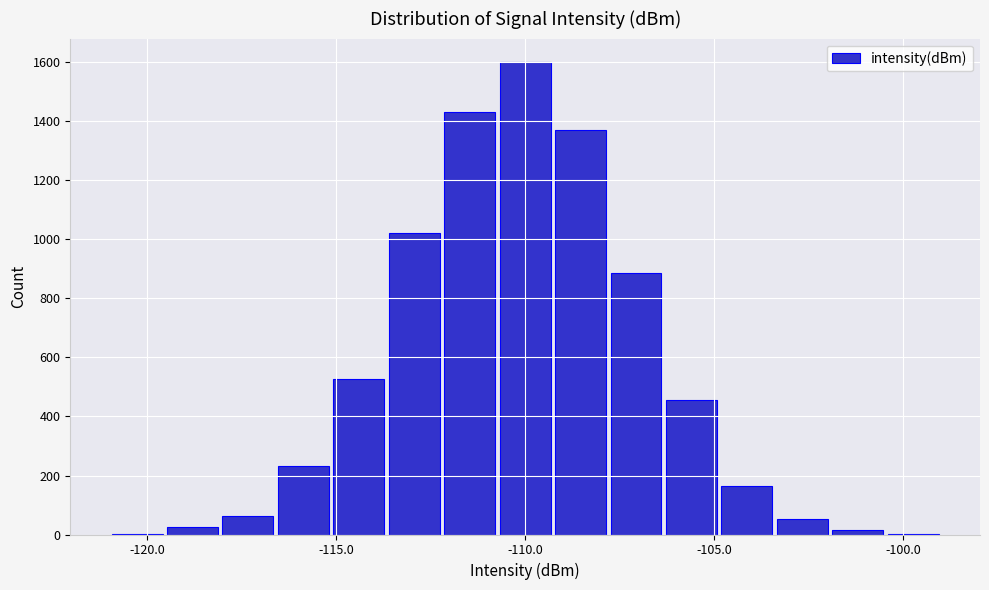

Around what value on the x-axis is the tallest bar? Give the approximate position of its centre, as read against the axis.

-110.0